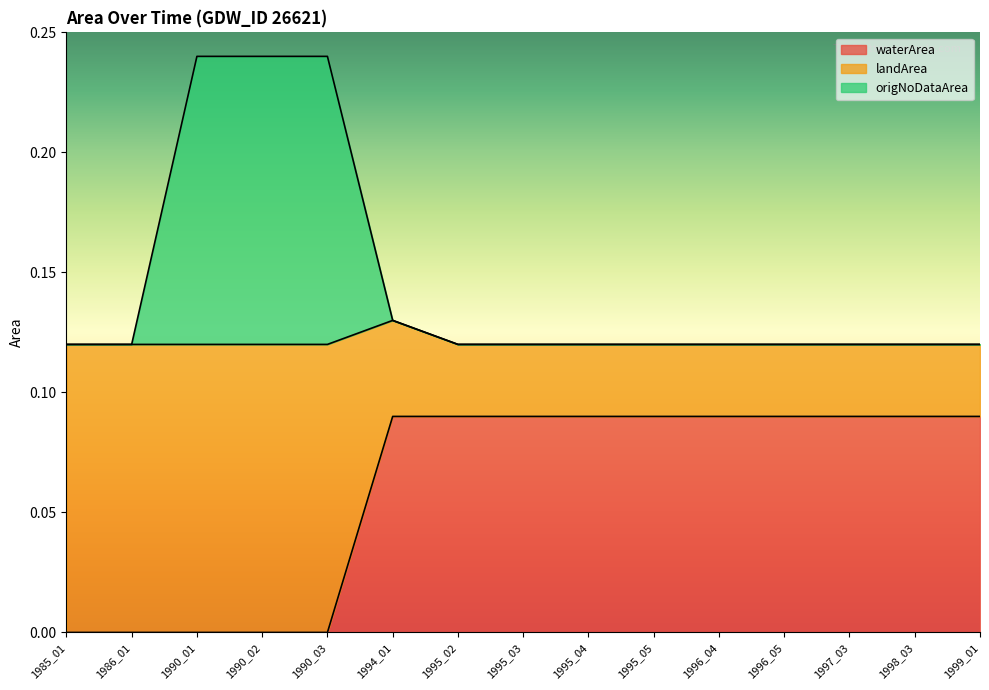

True or false: waterArea has a value of 0.0 at 1990_02.

True